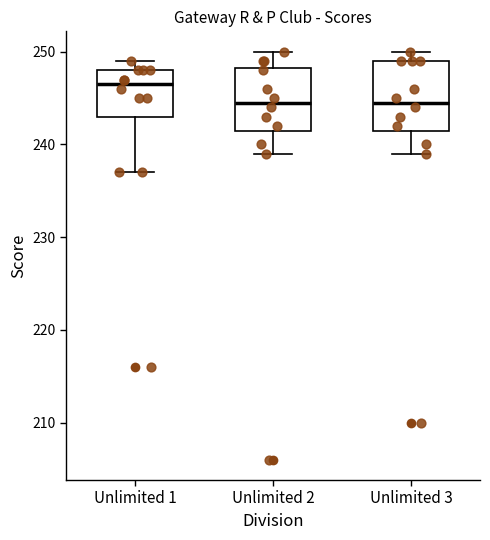

Reading left to right, transcribe this box plot: for each box, give where its median line is, the range the box spans, and where its two whiskers end, as read against the y-axis. The values are not printed on the chart, so give them approximately, as read against the axis.

Unlimited 1: median 247, box 243 to 248, whiskers 237 to 249
Unlimited 2: median 245, box 242 to 248, whiskers 239 to 250
Unlimited 3: median 245, box 242 to 249, whiskers 239 to 250